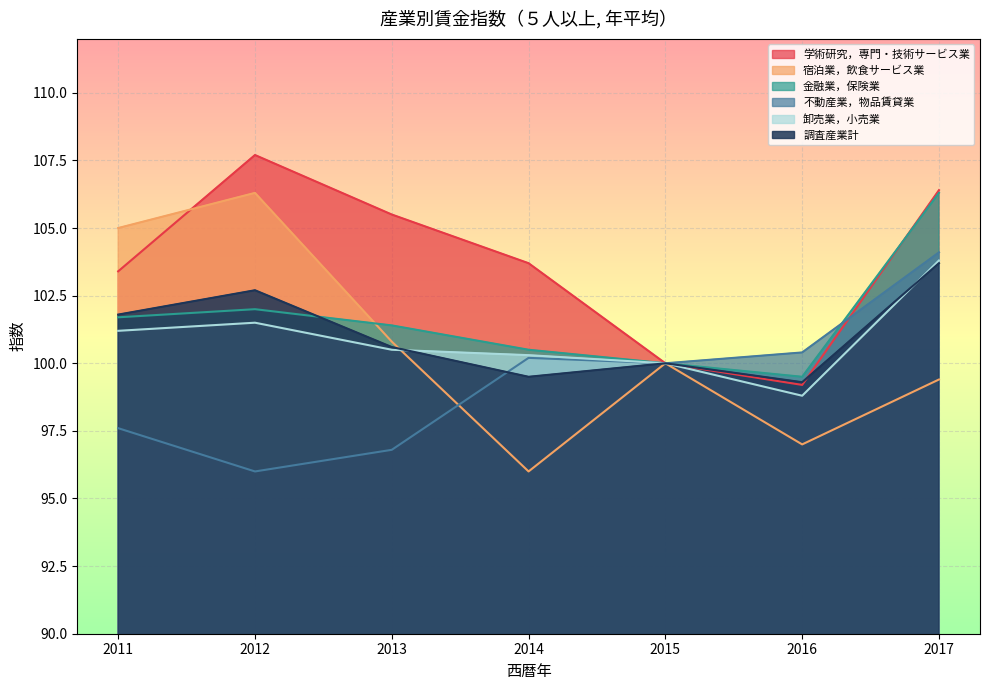

Where is the first local maximum for 不動産業，物品賃貸業?

2014